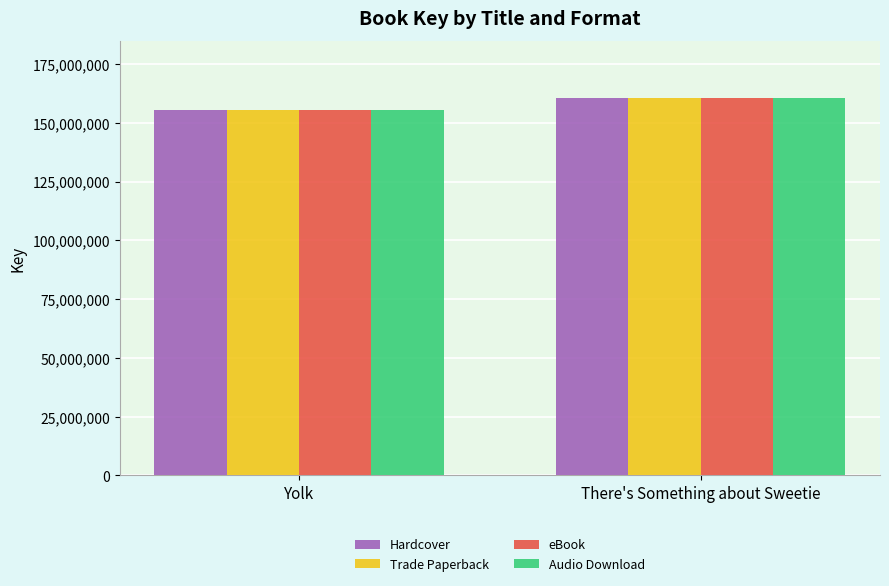

At how many categories does at least one series exceed 158069866?

1